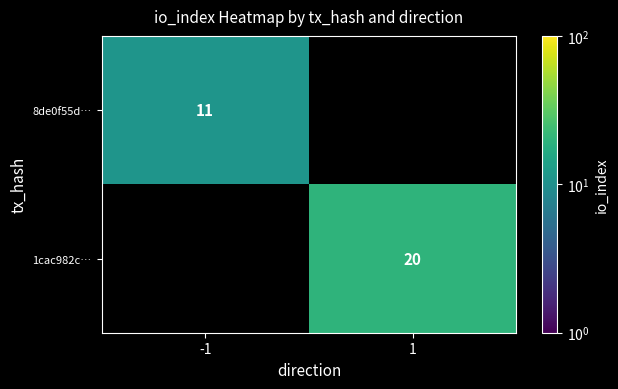

At how many categories does at least one series exceed 15?

1